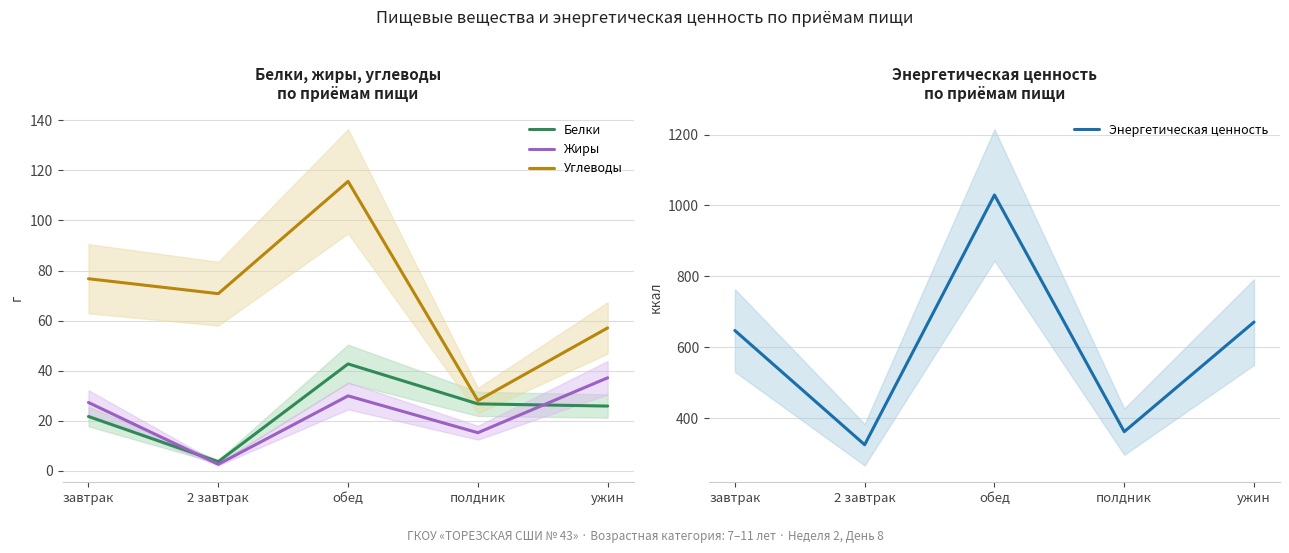

Reading left to right, what are all the values shown in this chart?

Белки: 21.7	3.6	42.7	26.7	25.9
Жиры: 27.3	2.6	29.9	15.2	37.1
Углеводы: 76.7	70.8	115.6	28.0	57.1
Энергетическая ценность: 647.2	325.0	1029.6	361.8	671.1